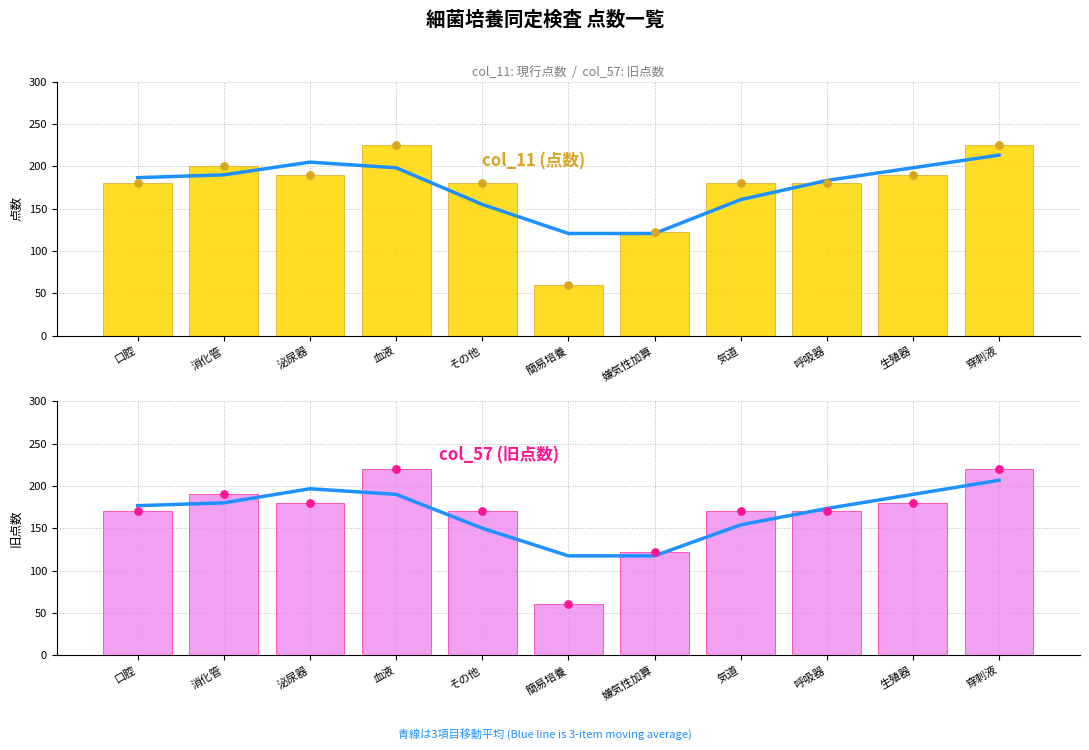

At which category is the sum across all series the highest?

穿刺液